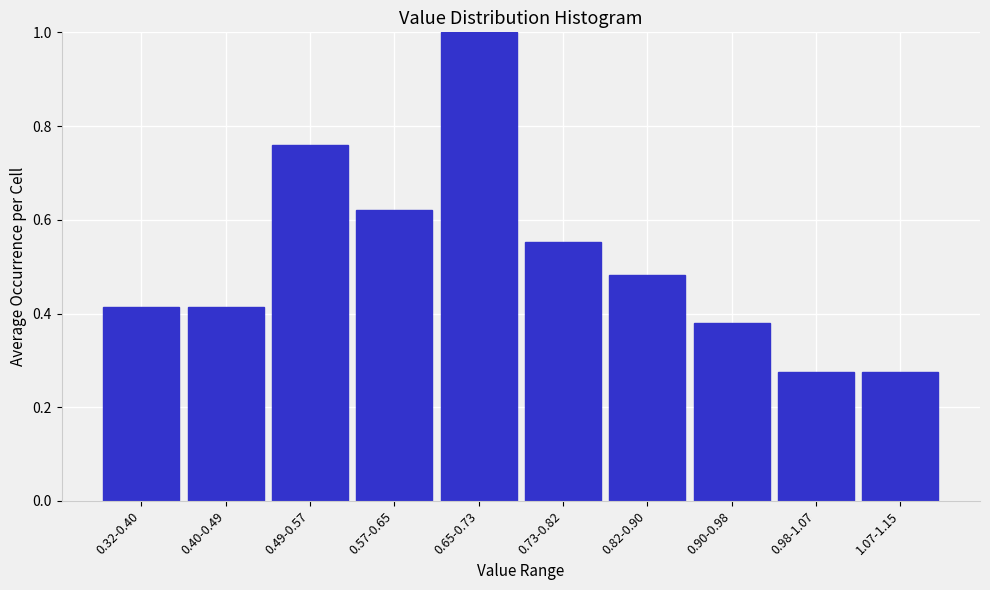

The value at 0.40-0.49 is 0.1. True or false?

False